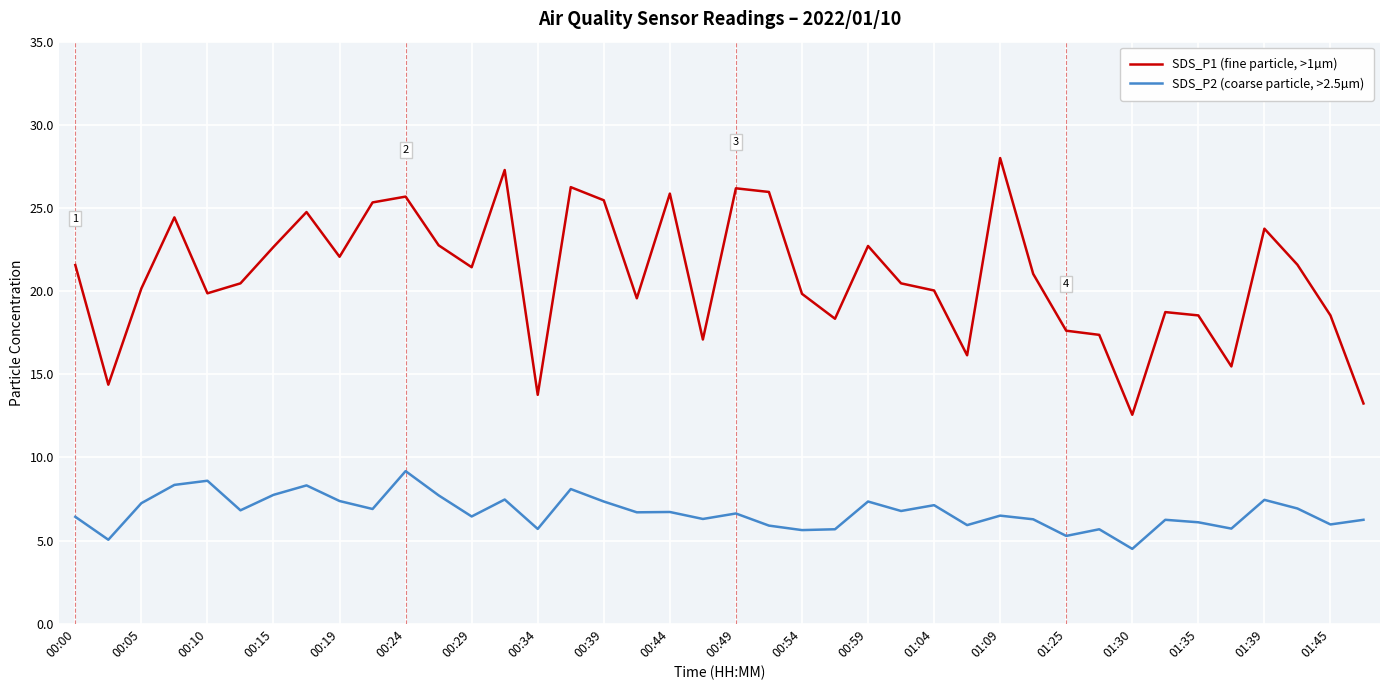

Rank the series by their average value, from highest to lowest.

SDS_P1 (fine particle, >1µm), SDS_P2 (coarse particle, >2.5µm)